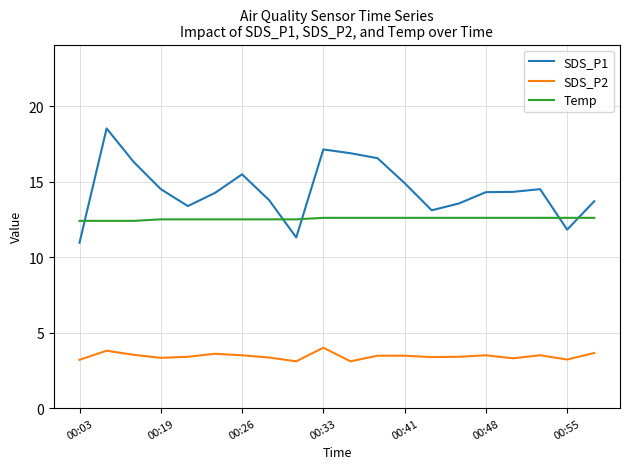

What is the lowest value of the Temp series?

12.4